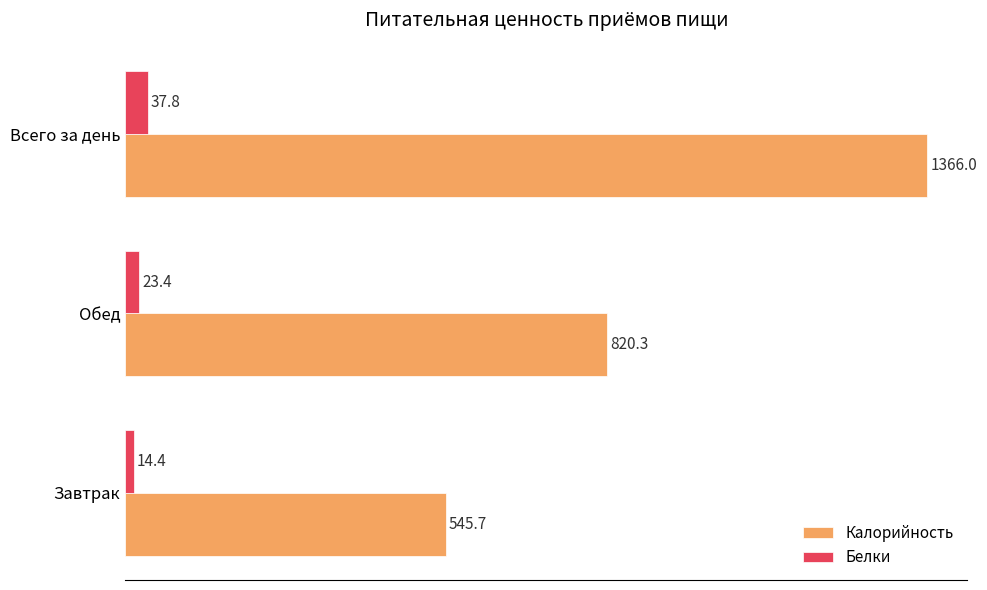

What is the spread (max minus min) of values at Всего за день?

1328.2